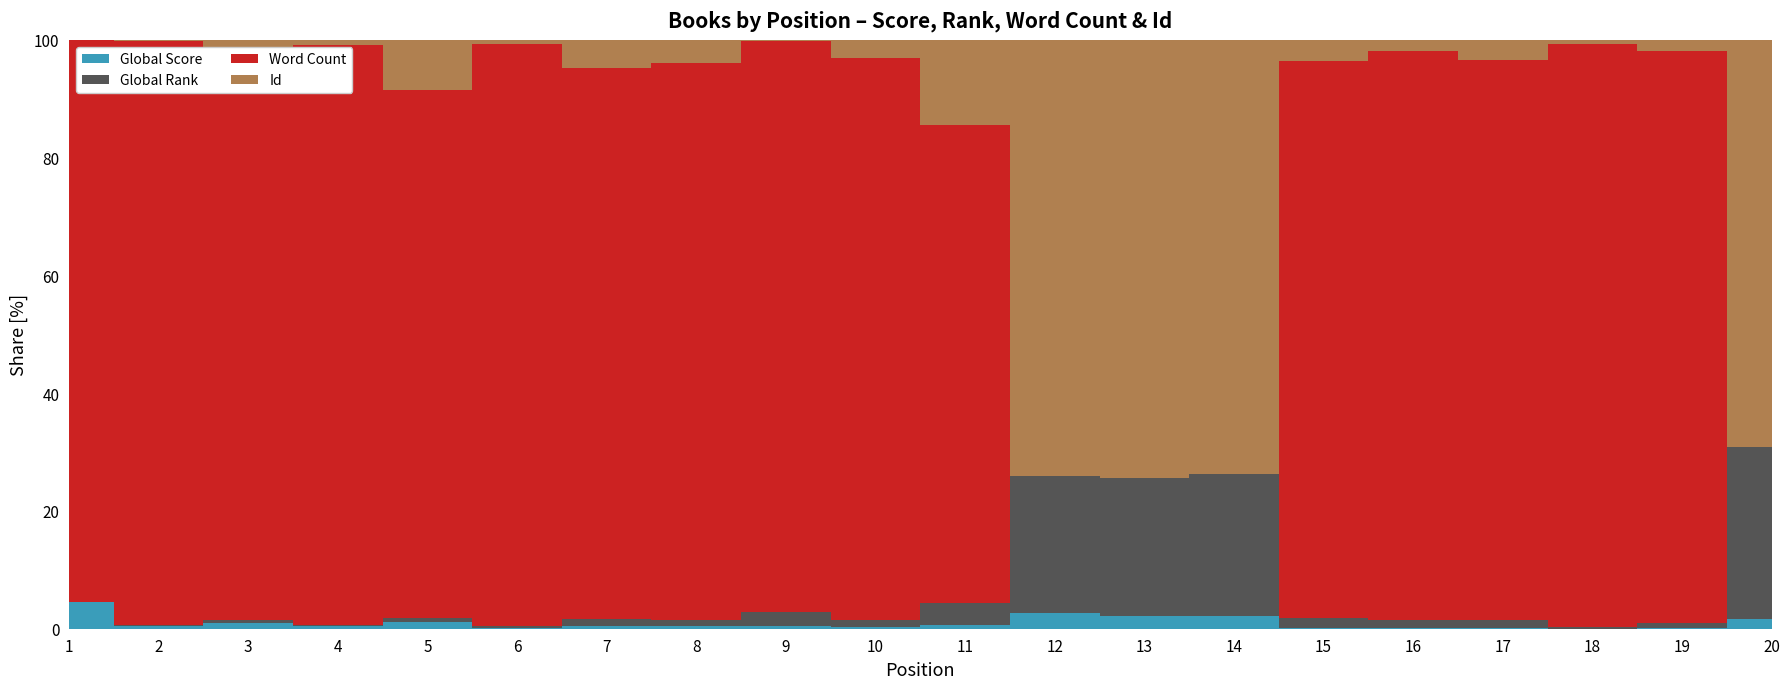

Reading left to right, transcribe all the data shown in this chart.

Global Score: 4252	910	810	766	747	413	386	356	276	261	252	207	190	181	179	176	174	162	145	142
Global Rank: 26	362	416	449	466	903	973	1059	1376	1433	1492	1850	1984	2075	2102	2123	2137	2251	2438	2624
Word Count: 90000	209000	78000	172000	60000	305000	78000	87000	58000	104000	32000	0	0	0	121000	156000	145000	1000000	274000	0
Id: 10	422	3411	1452	5741	2264	4015	3536	68	3364	5680	5867	6346	6304	4542	3142	5267	6289	5425	6180